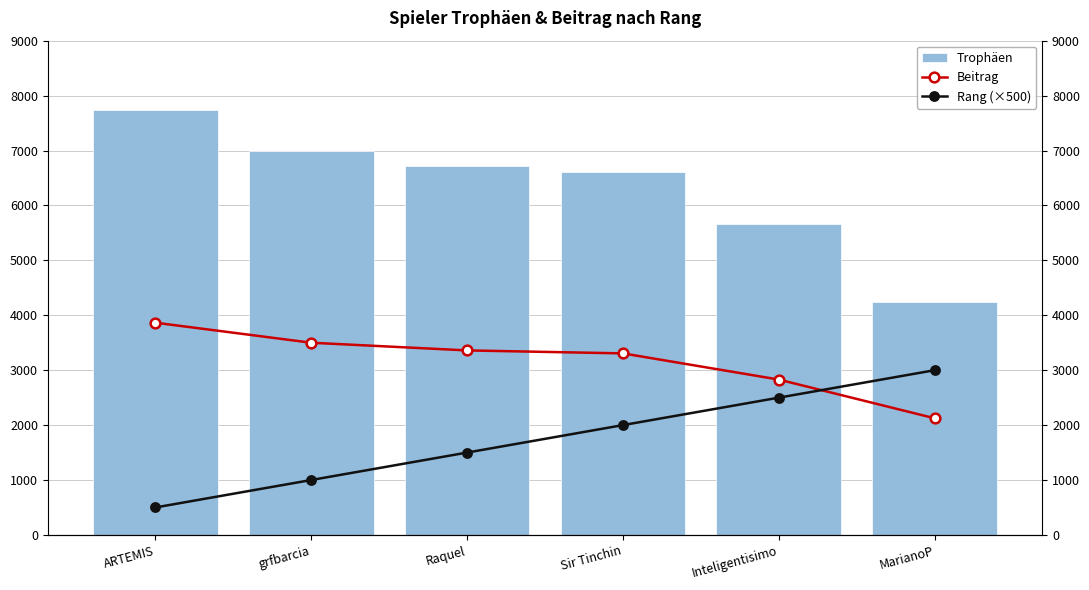

What position from the left is ARTEMIS?

1